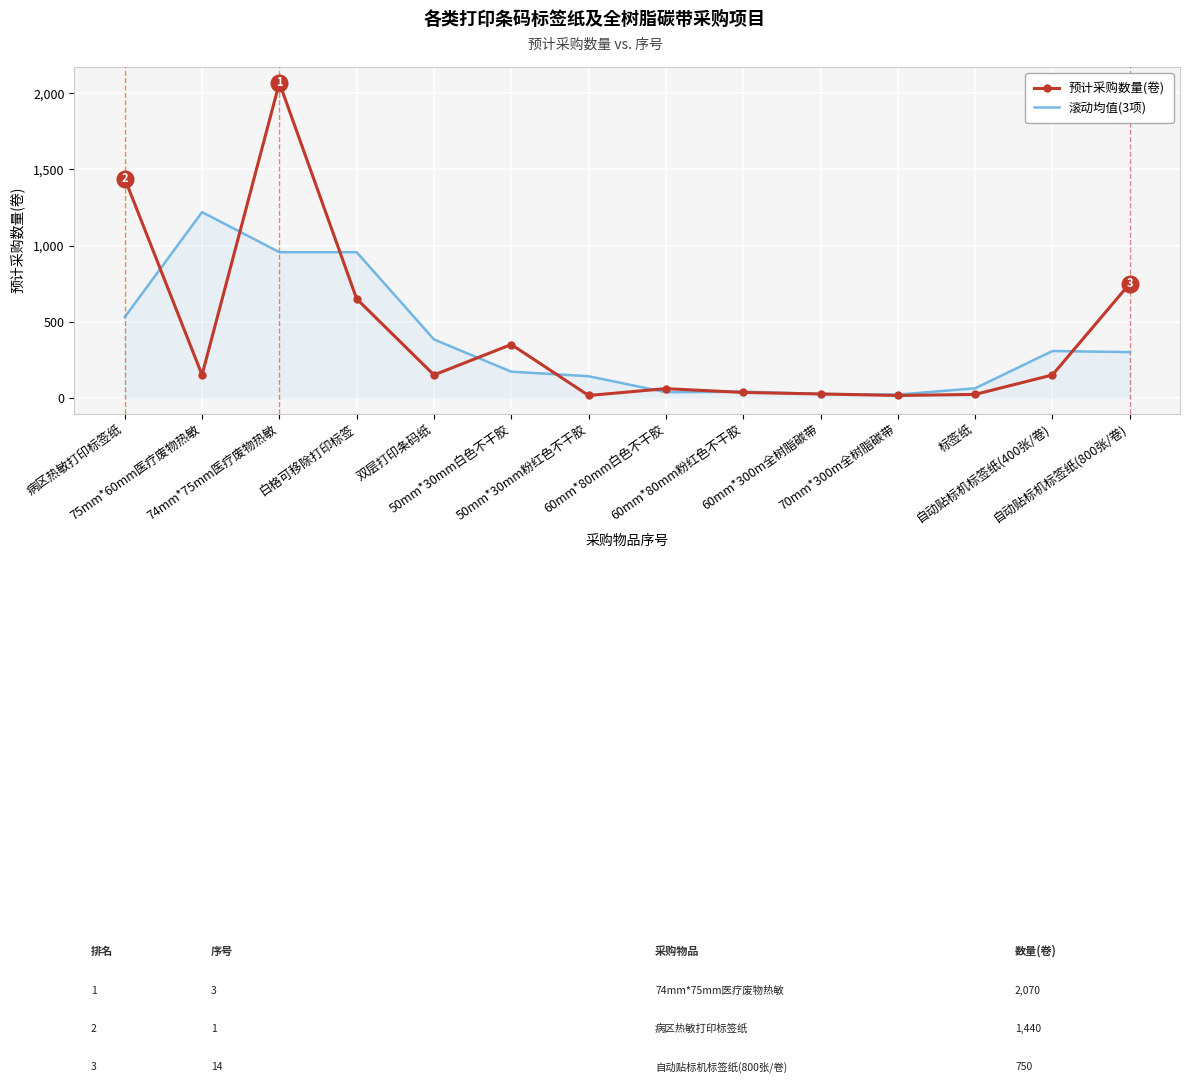

Where is 预计采购数量(卷) nearest to the value 1042?

自动贴标机标签纸(800张/卷)